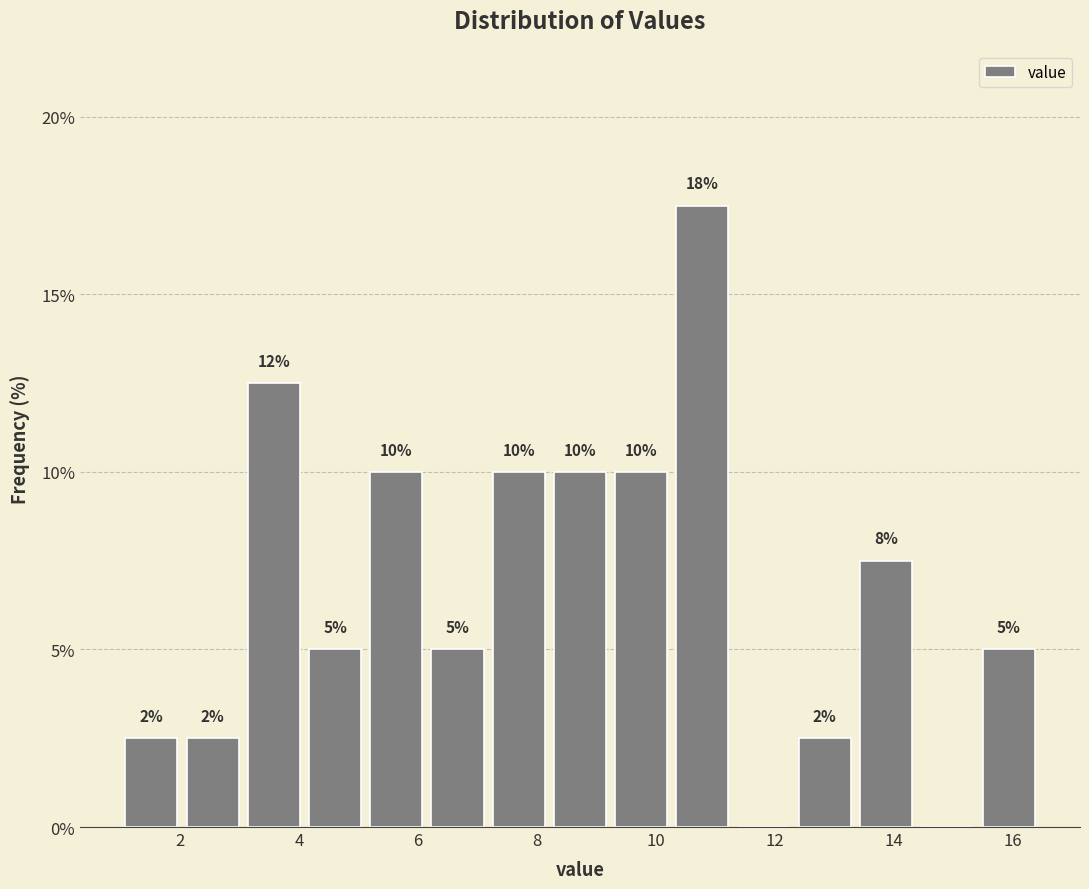

Over which range of the x-axis is the bar tallest?

10.2 to 11.4